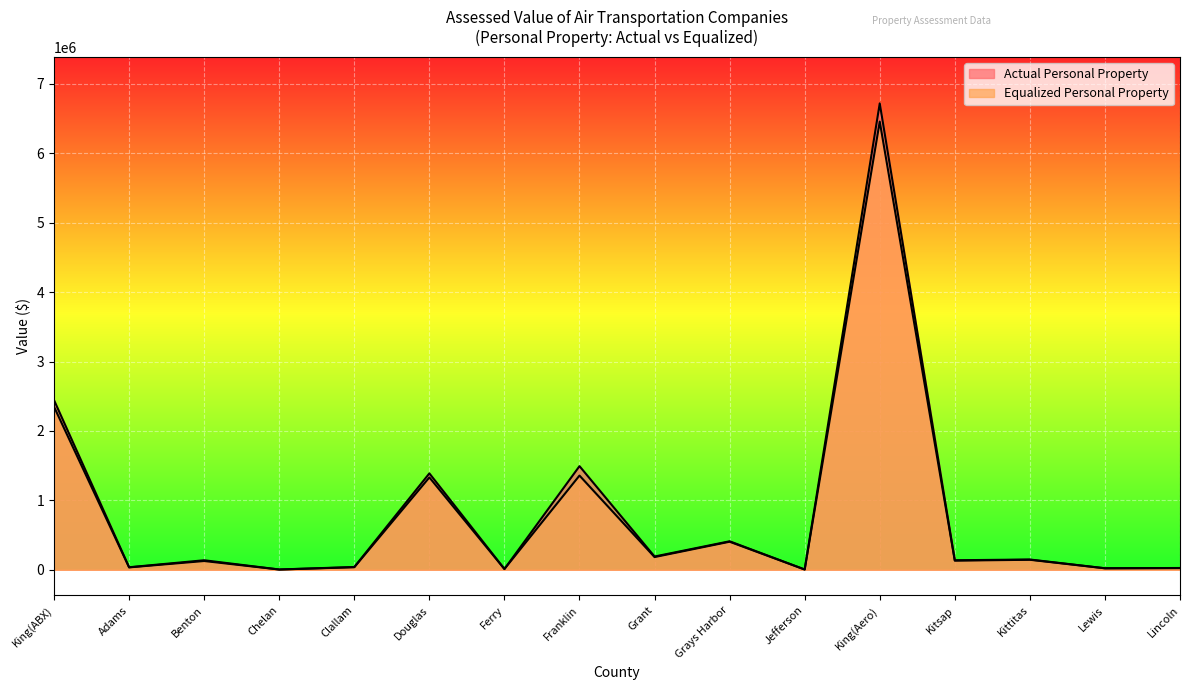

Is it true that Equalized Personal Property equals 36130.4 at Clallam?

True